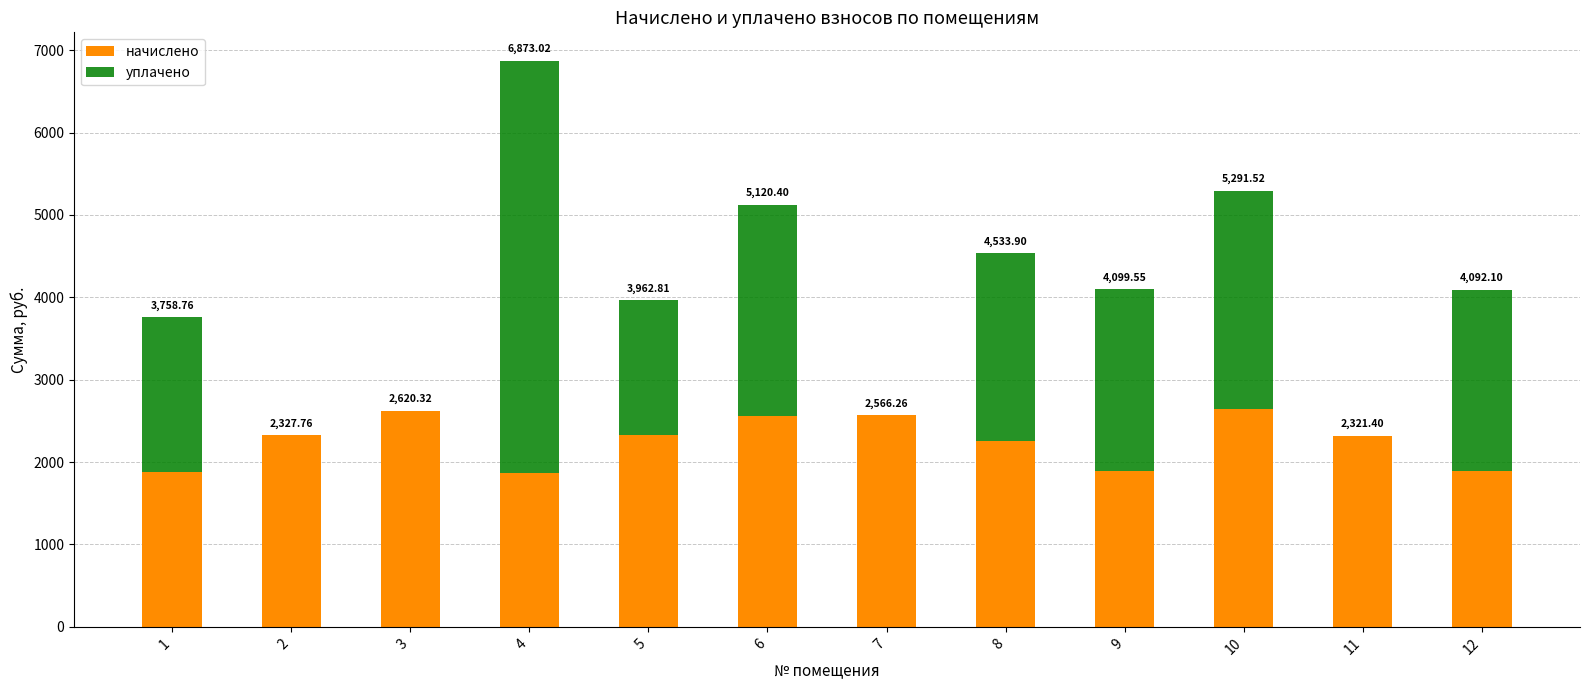

Which has a higher value, 7 or 5?

7